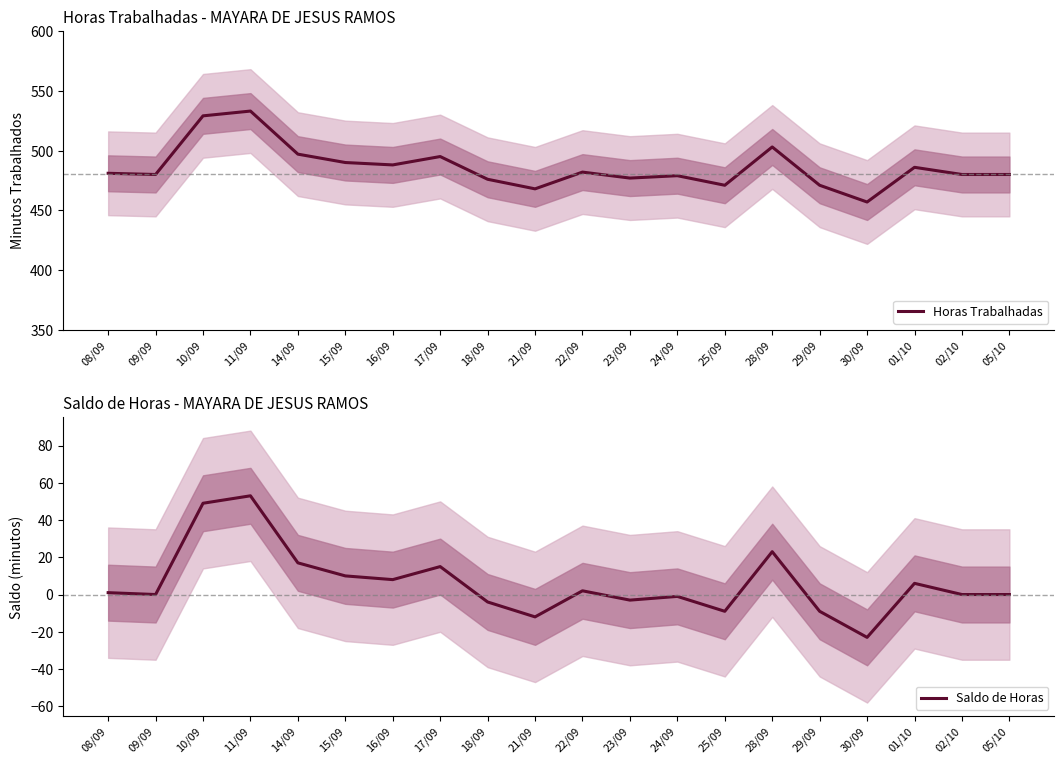

At which label does Saldo de Horas first exceed 1?

10/09